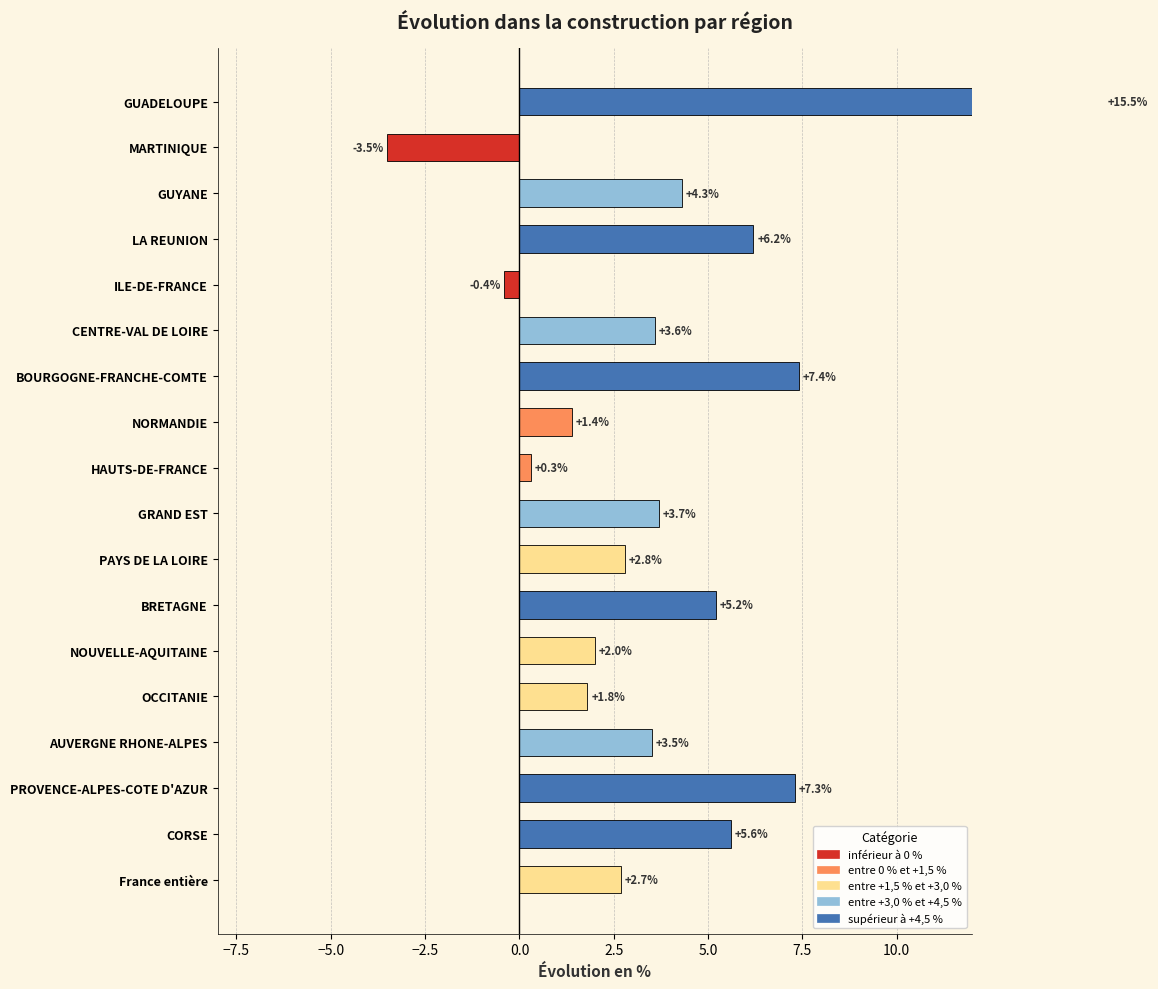

What is the smallest value displayed?

-3.5